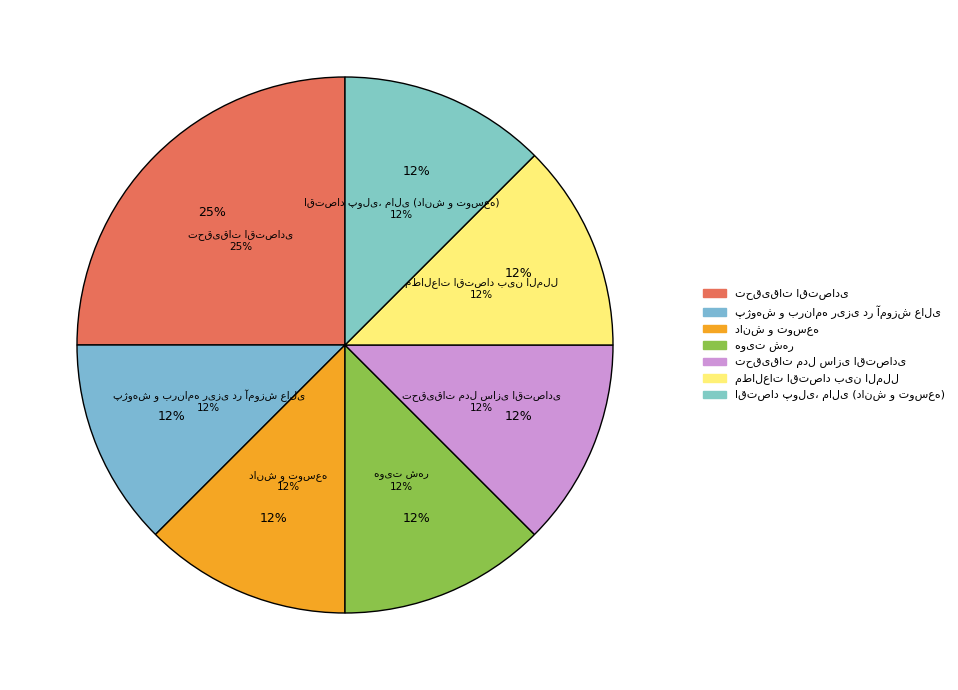

Combined, what portion of the pie is دانش و توسعه and تحقیقات اقتصادی?

37.5%